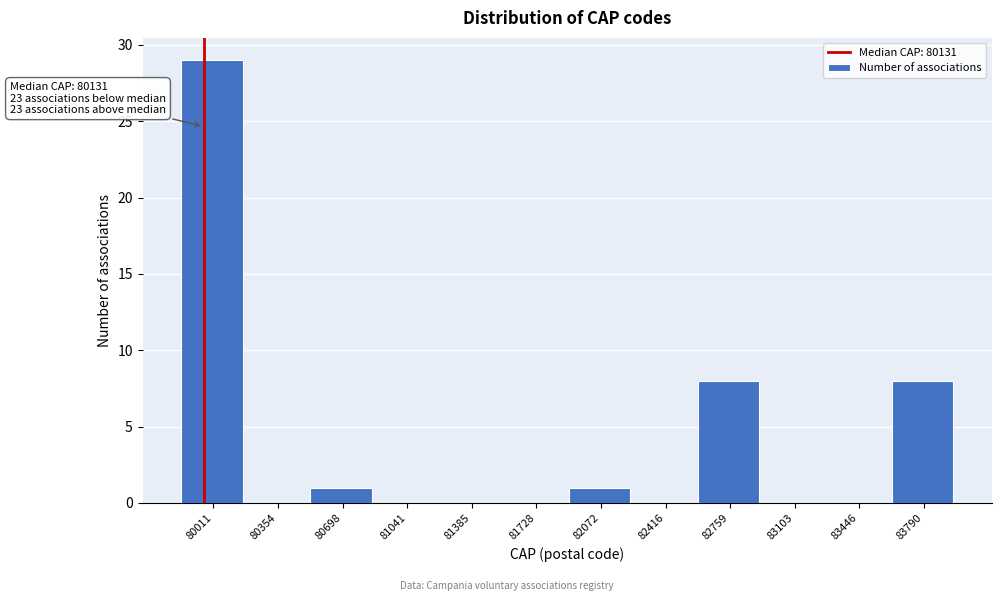

Reading left to right, what are all the values shown in this chart?

80011=29	80354=0	80698=1	81041=0	81385=0	81728=0	82072=1	82416=0	82759=8	83103=0	83446=0	83790=8